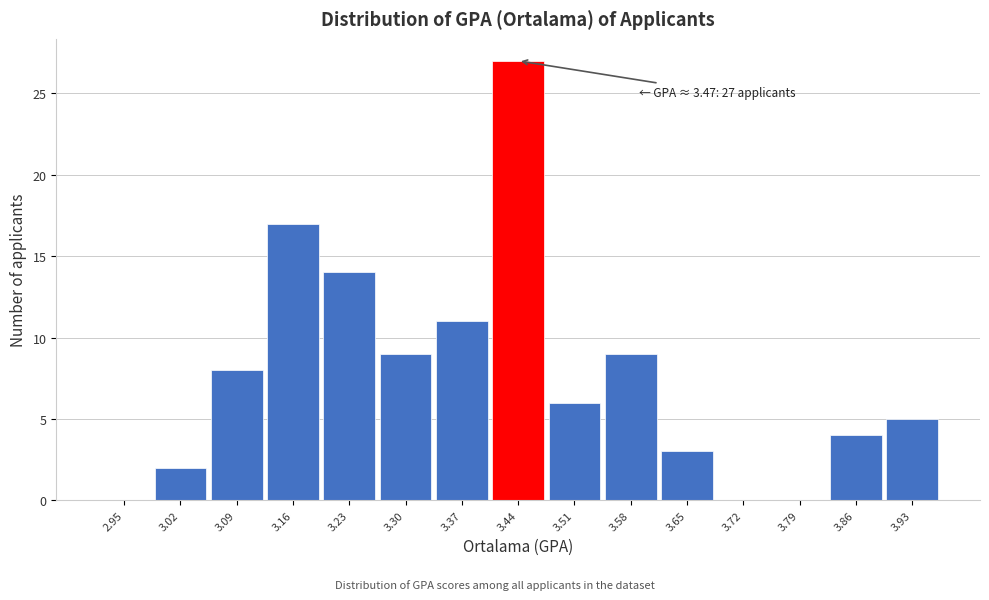

Reading left to right, transcribe all the data shown in this chart.

2.95=0	3.02=2	3.09=8	3.16=17	3.23=14	3.30=9	3.37=11	3.44=27	3.51=6	3.58=9	3.65=3	3.72=0	3.79=0	3.86=4	3.93=5